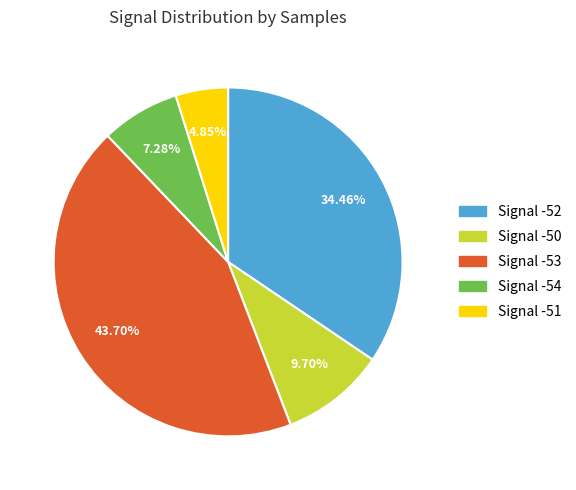

Does any single category account for the majority?

No